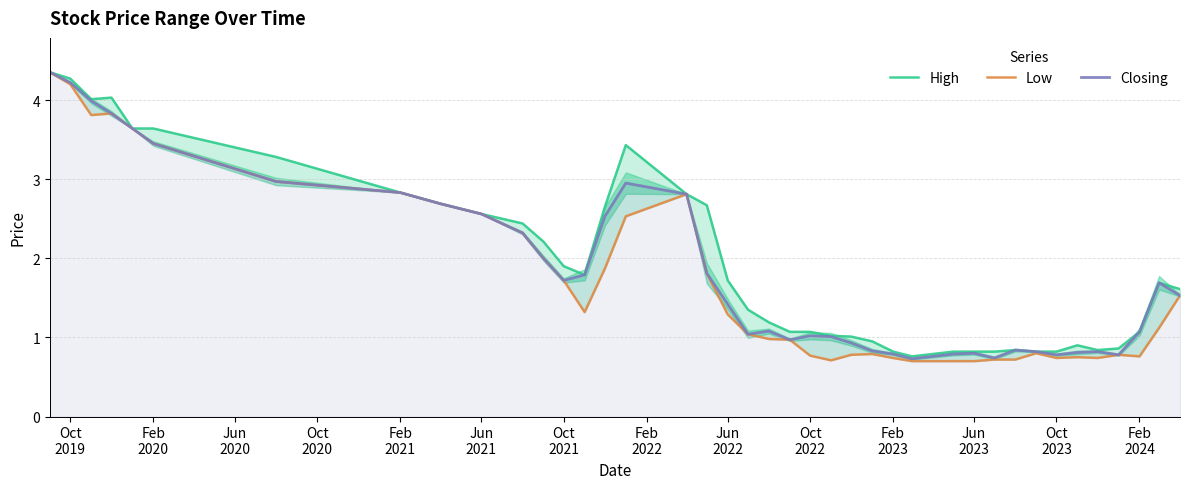

What is the minimum value for Closing?

0.7